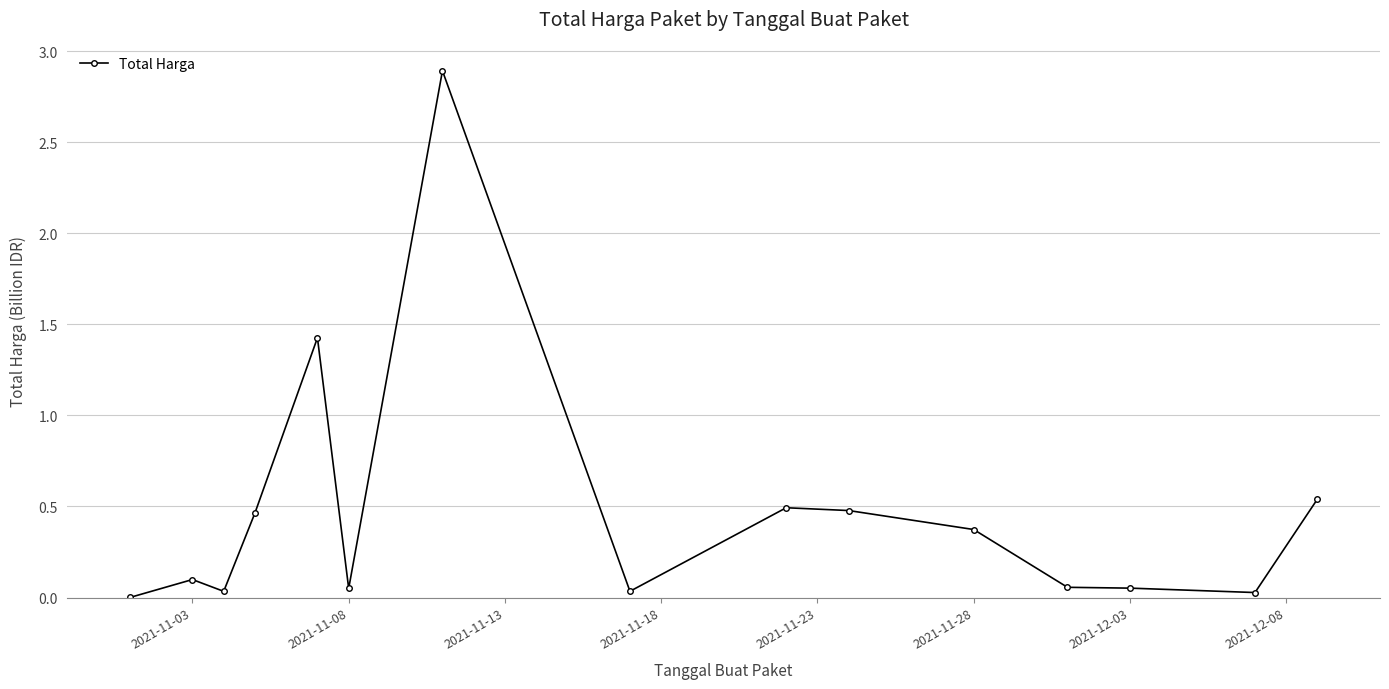

What is the sum of all values?

7.0